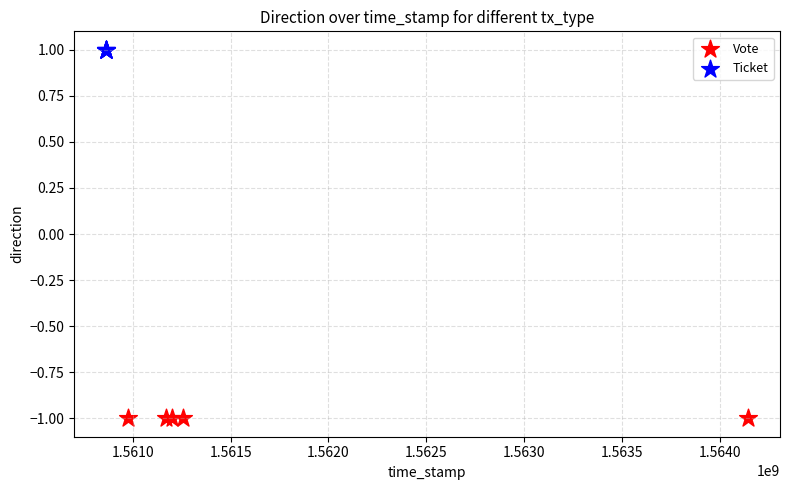

Which series contains the lowest Y value?

Vote